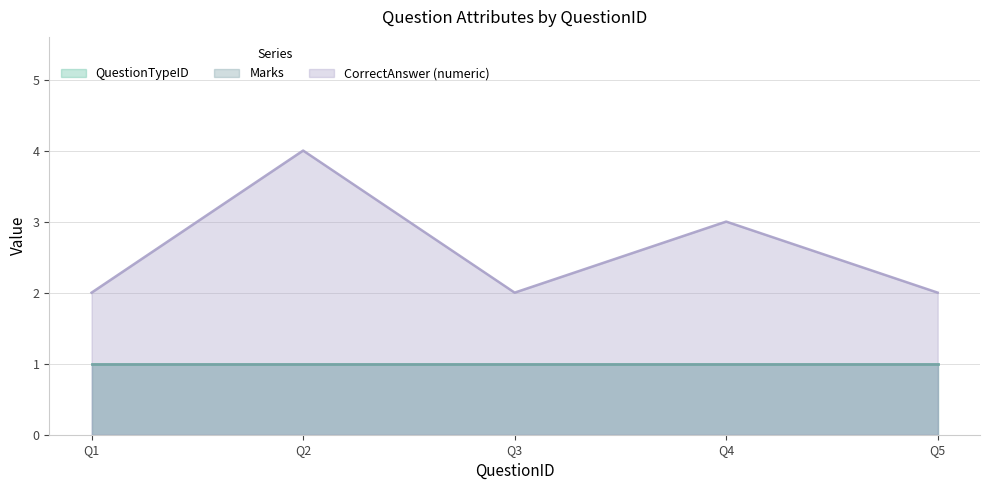

Does the chart display data point markers on the line(s)?

No